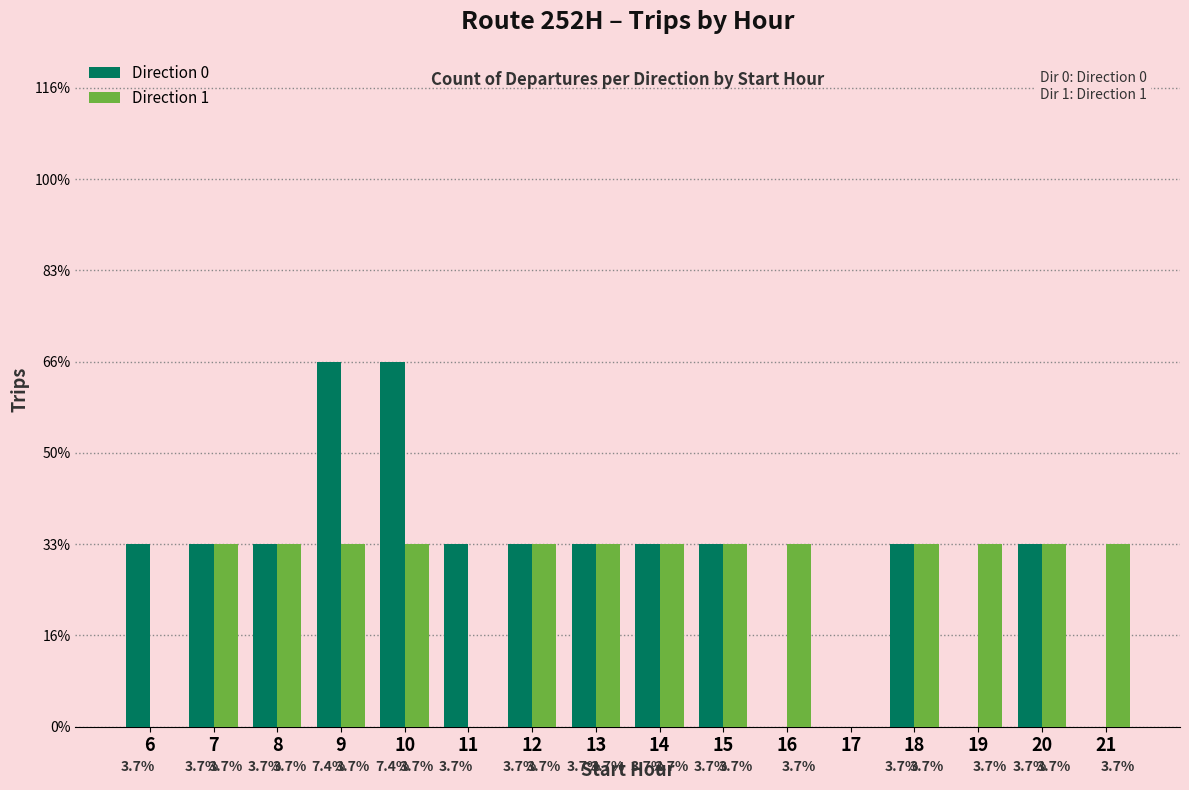

Does the chart contain stacked bars?

No